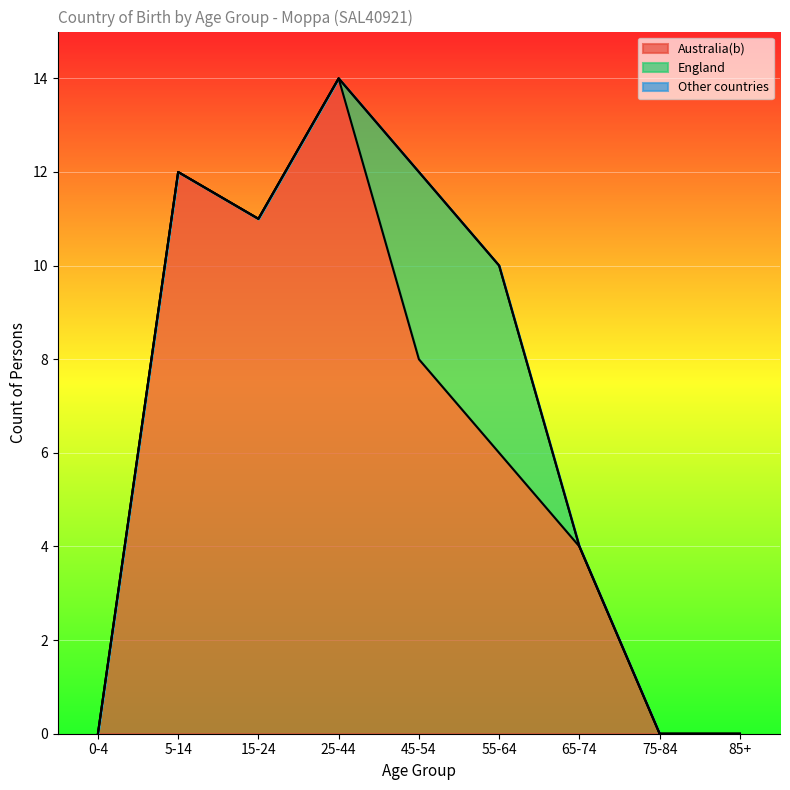

True or false: Australia(b) has a value of -5 at 75-84.

False